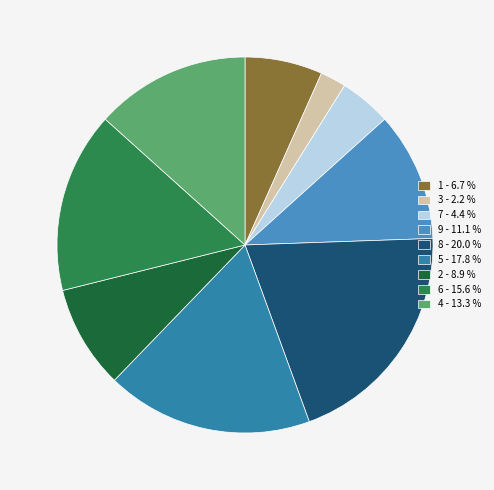

Which has a higher value, 5 or 3?

5